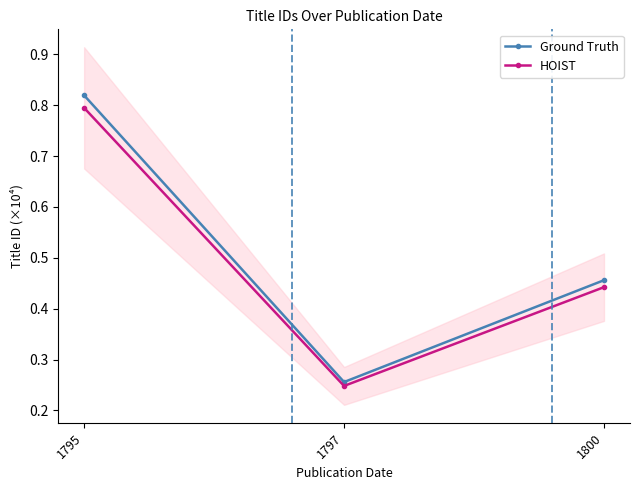

What is the sum of the HOIST values at 1800 and 1797?

0.7